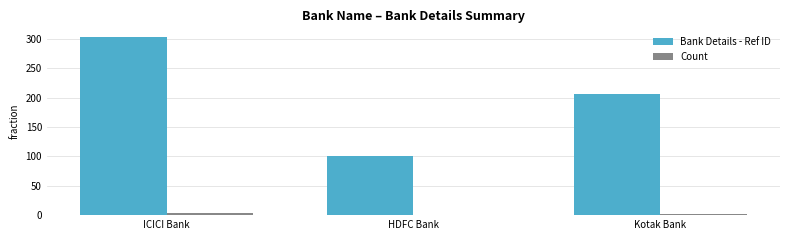

What is the greatest value displayed?

303